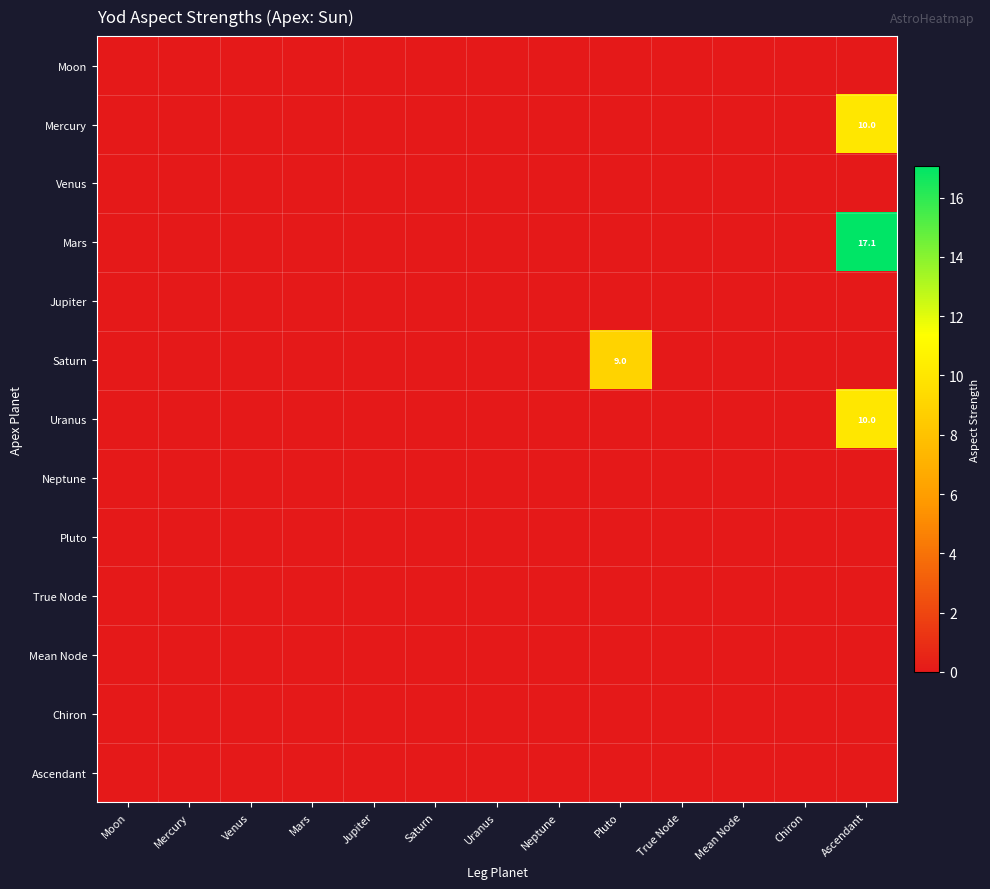

Count the number of data series in this chart.

13